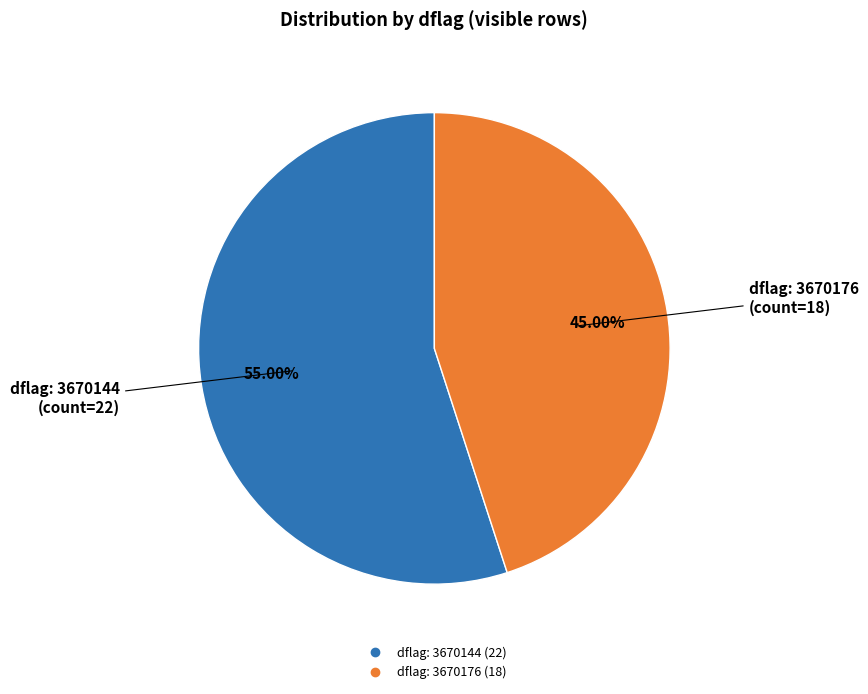

How many segments does this pie chart have?

2